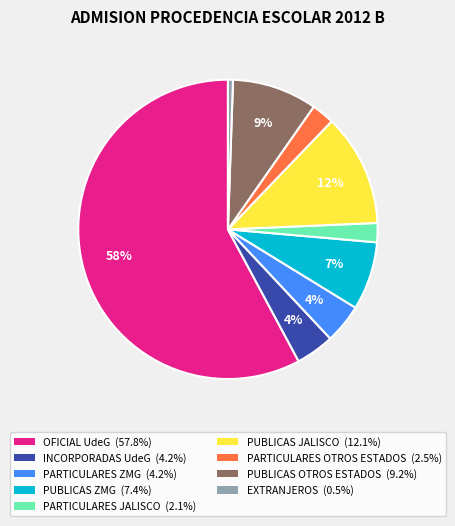

To the nearest percent, what percentage of the pie is PUBLICAS ZMG?

7%